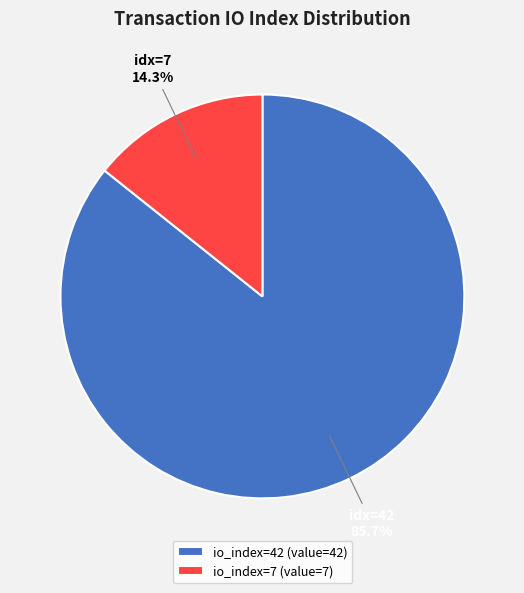

What percentage is the io_index=7 slice, to the nearest percent?

14%